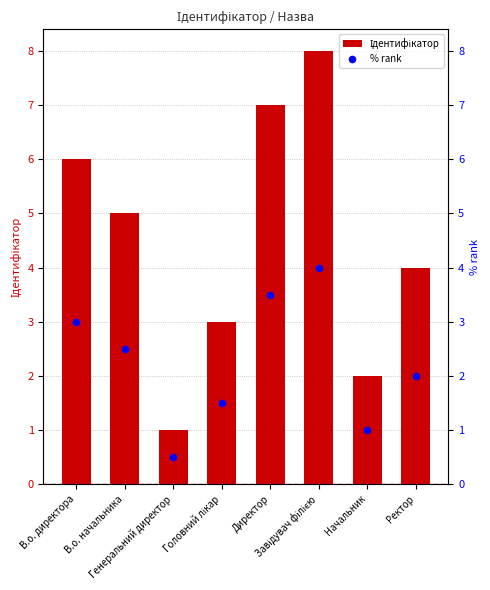

What are all the series names shown in the legend?

Ідентифікатор, % rank